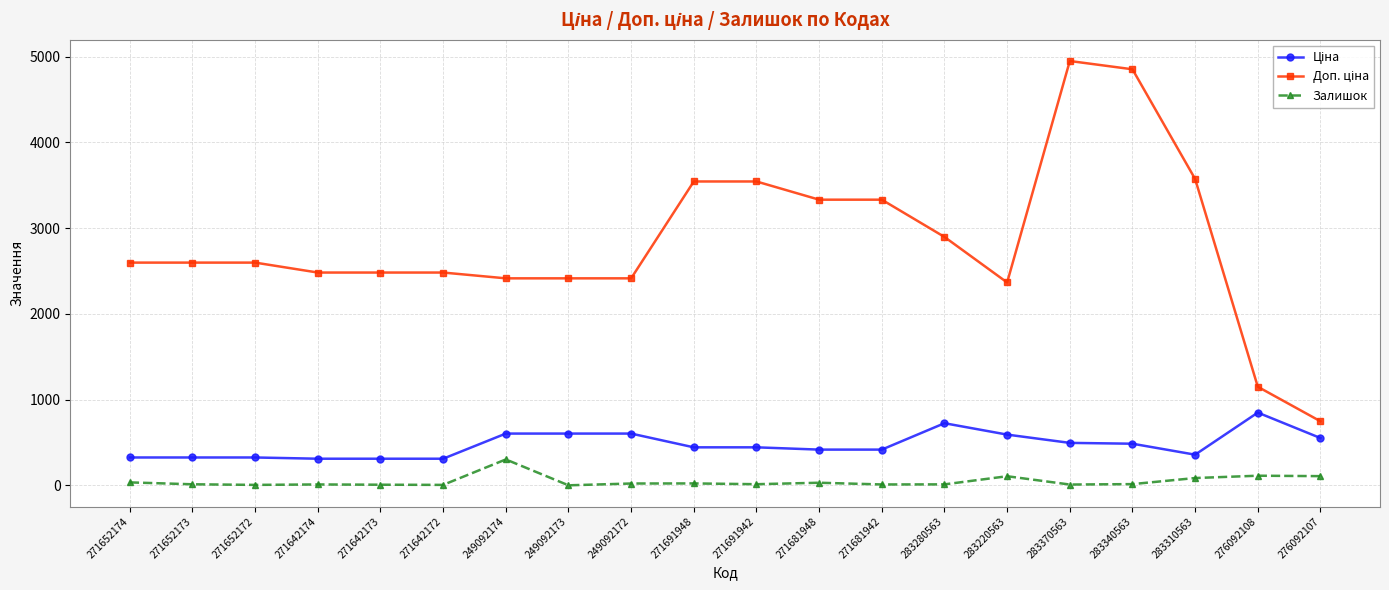

What is the sum of all Залишок values?

915.0